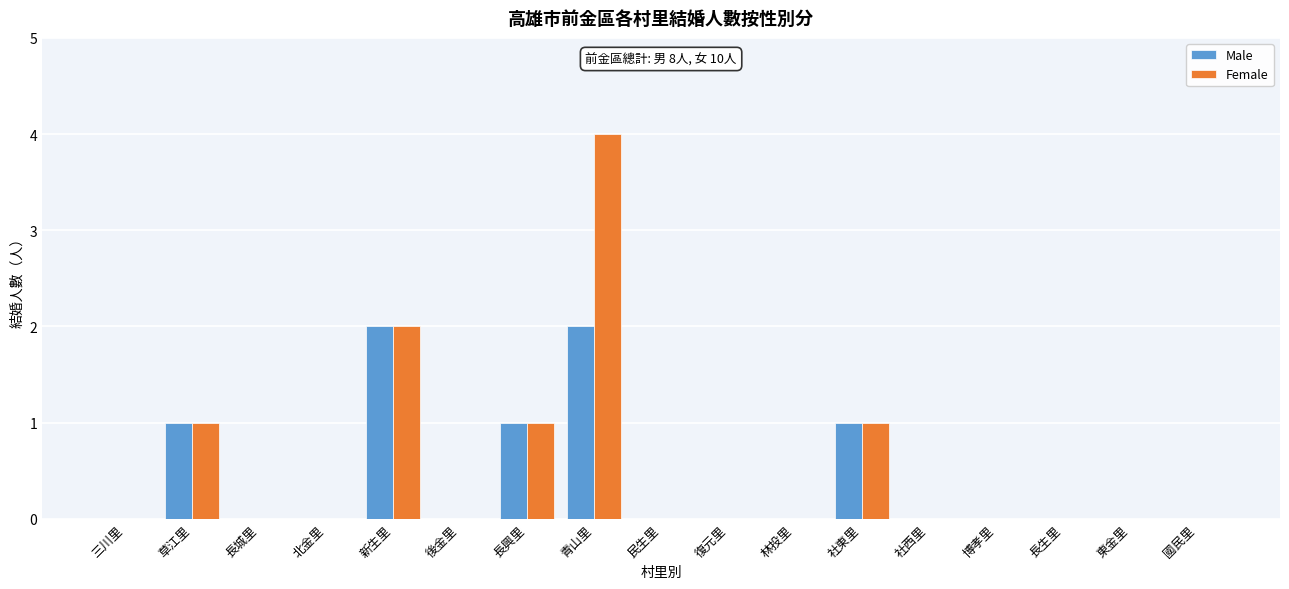

What is the maximum value shown in the chart?

4